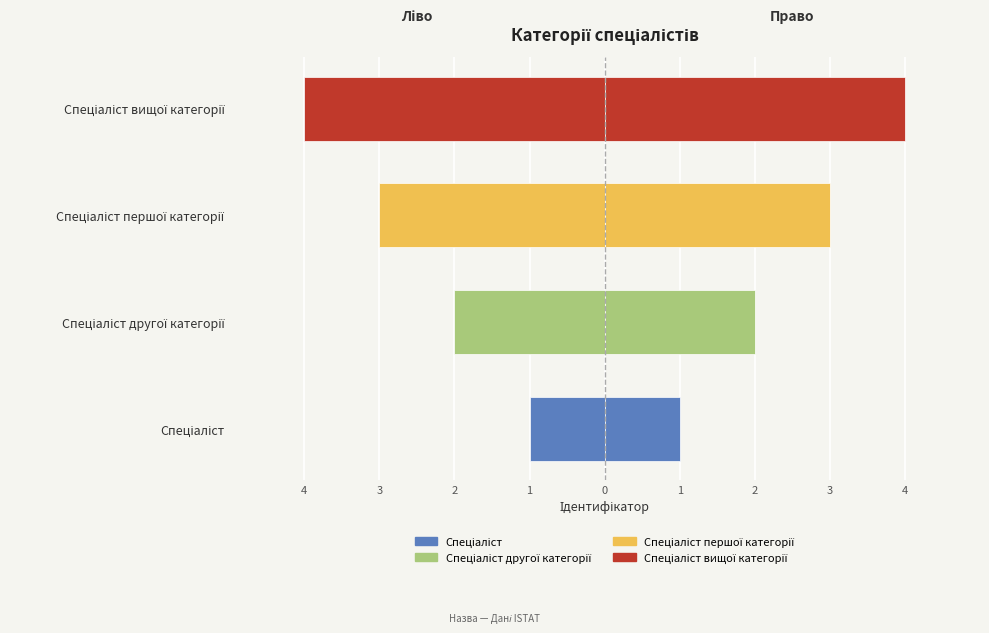

What is the value of the Ідентифікатор (право) bar at the 1st from the left?

1